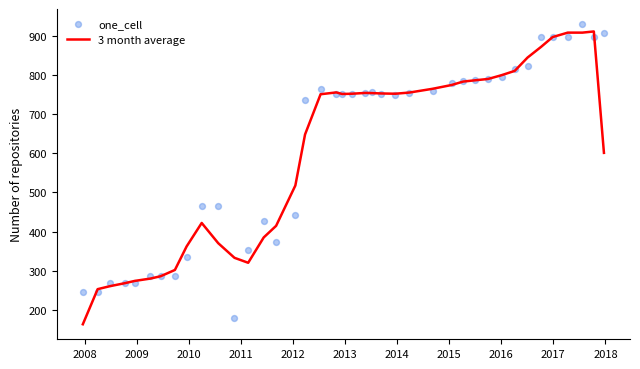

What is the lowest value of the 3 month average series?

163.3